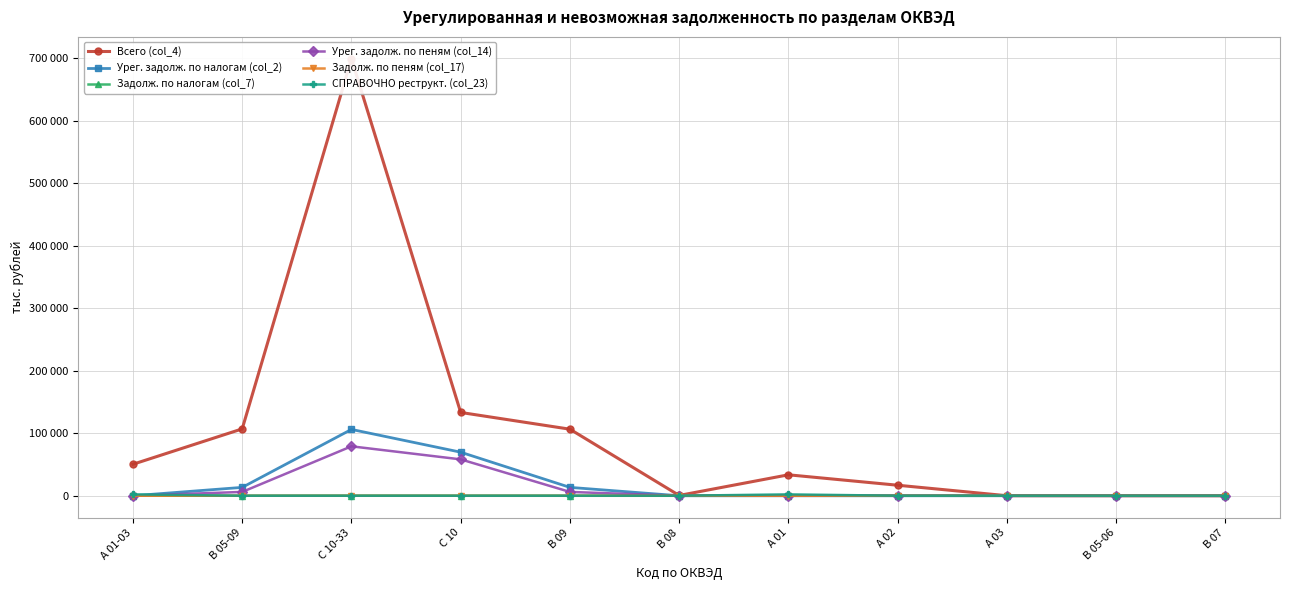

How many times do Урег. задолж. по налогам (col_2) and Задолж. по пеням (col_17) cross each other?

1